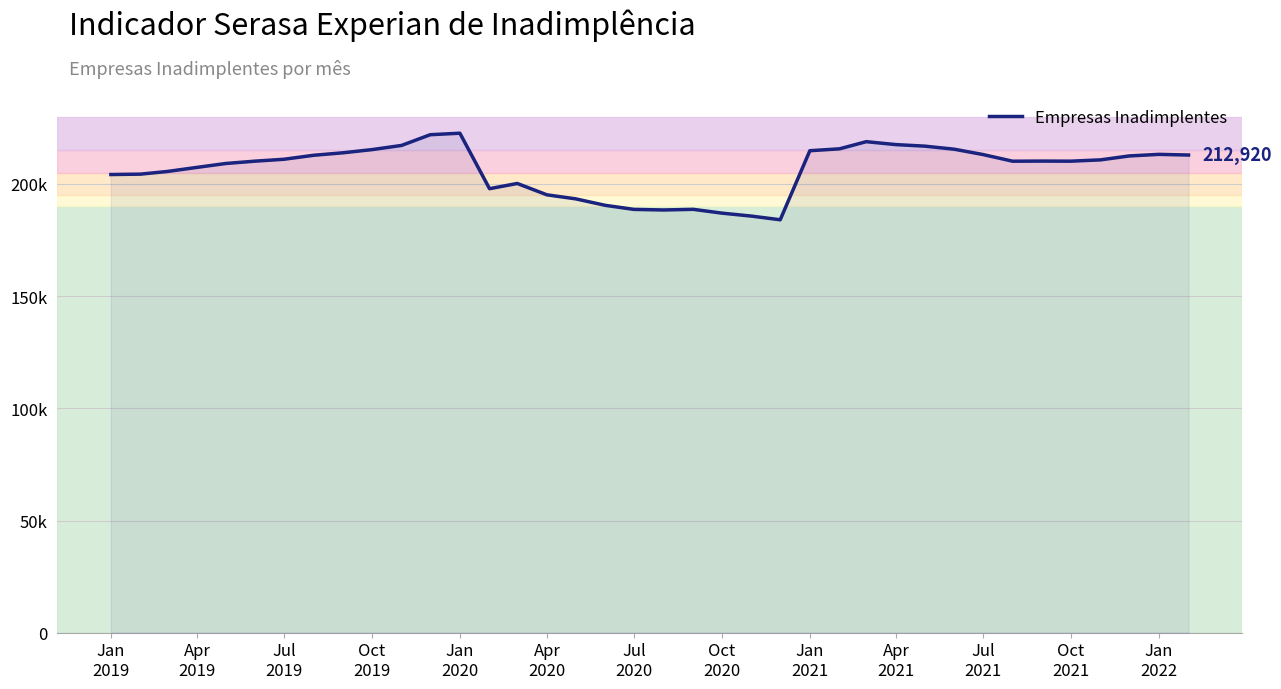

Does the chart have visible grid lines?

Yes